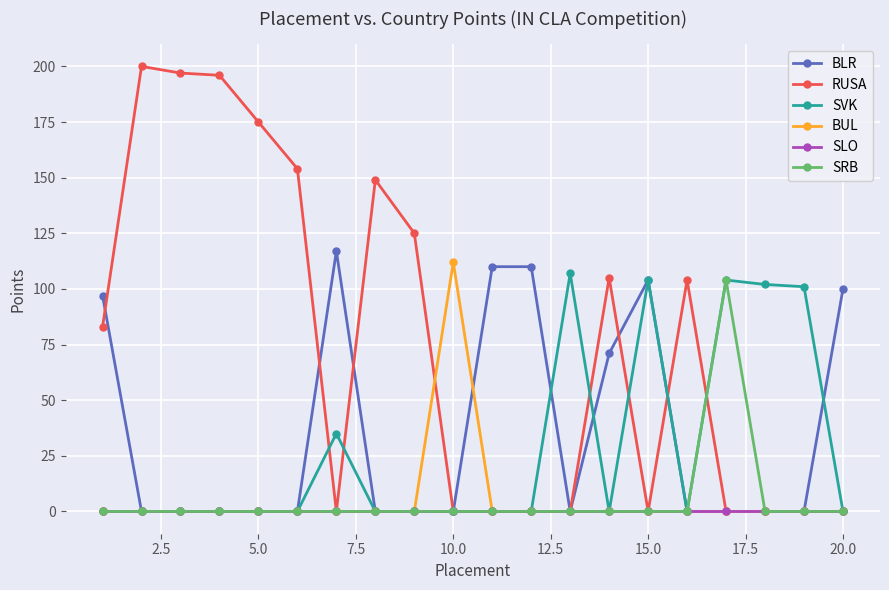

Which series has the largest range (max minus min)?

RUSA